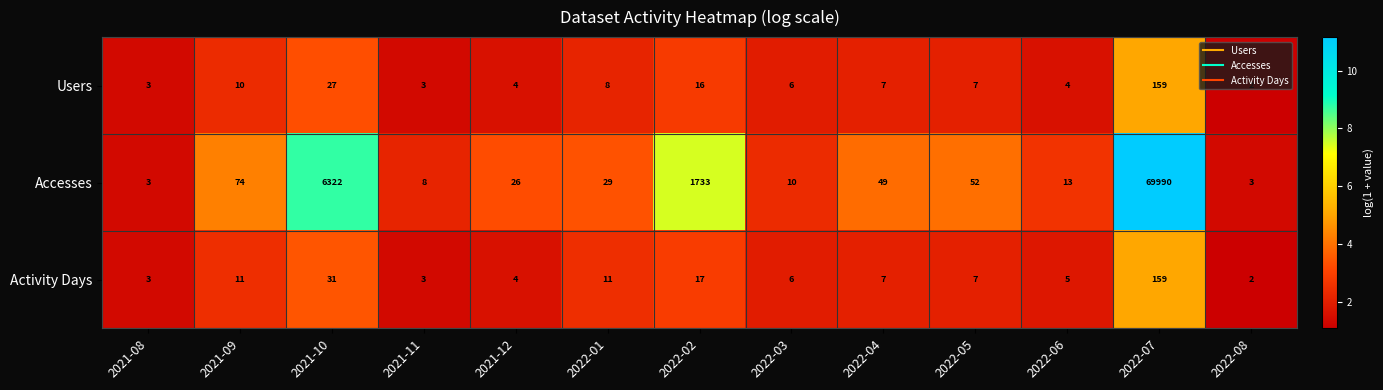

Where is Activity Days nearest to the value 80?

2021-10